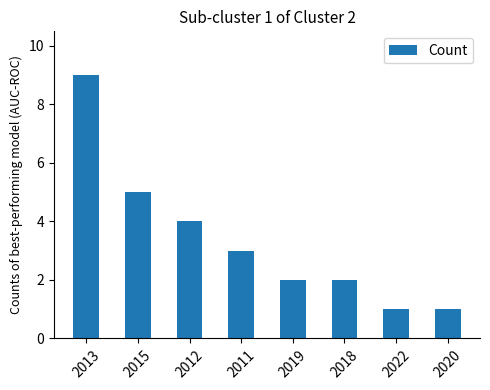

True or false: the data shows 2 at 2011.

False